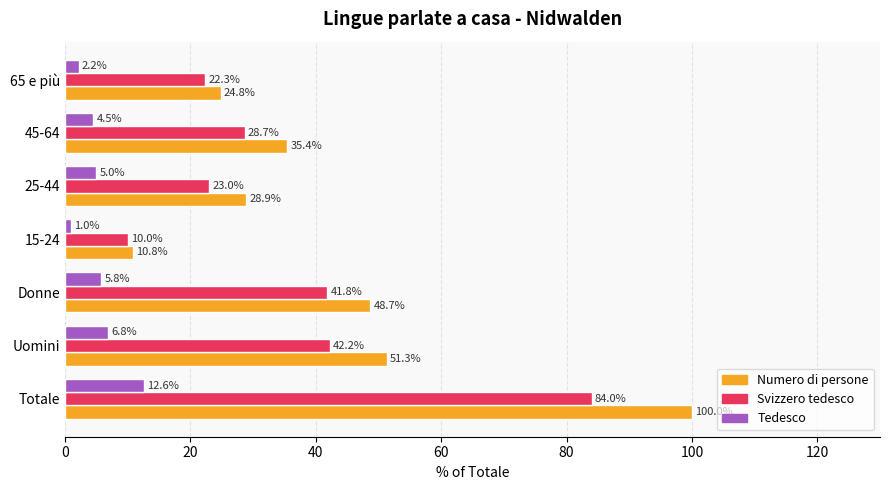

Which series has the largest total across all categories?

Numero di persone